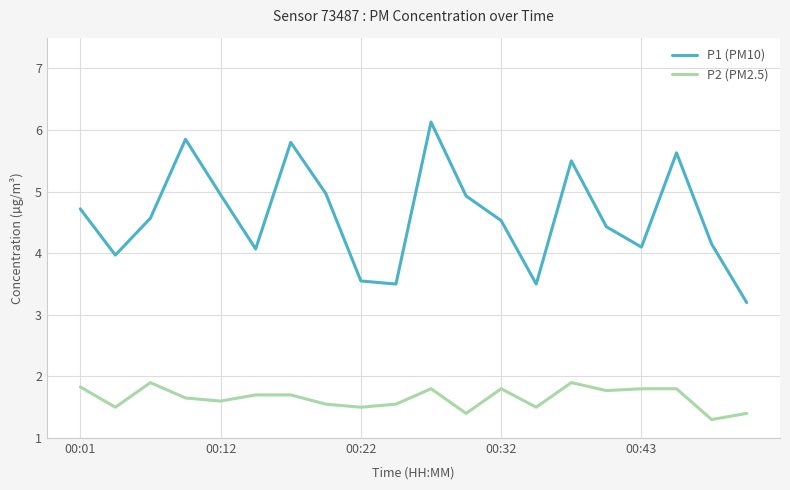

Is this an area chart (filled region under the line)?

No